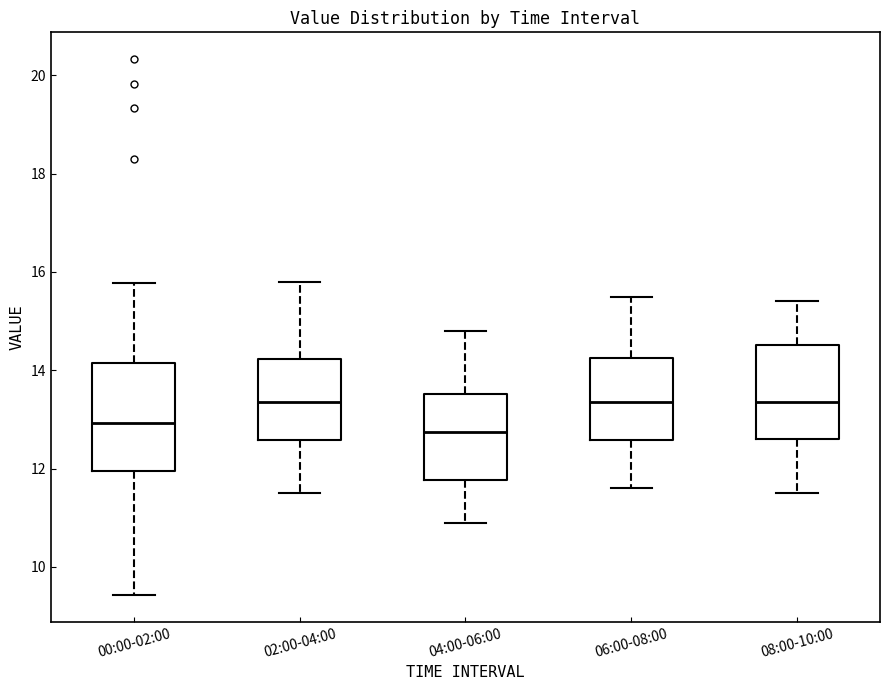

Reading left to right, transcribe this box plot: for each box, give where its median line is, the range the box spans, and where its two whiskers end, as read against the y-axis. The values are not printed on the chart, so give them approximately, as read against the axis.

00:00-02:00: median 13.0, box 12.0 to 14.2, whiskers 9.4 to 15.8
02:00-04:00: median 13.4, box 12.6 to 14.2, whiskers 11.6 to 15.8
04:00-06:00: median 12.8, box 11.8 to 13.6, whiskers 11.0 to 14.8
06:00-08:00: median 13.4, box 12.6 to 14.2, whiskers 11.6 to 15.6
08:00-10:00: median 13.4, box 12.6 to 14.6, whiskers 11.6 to 15.4